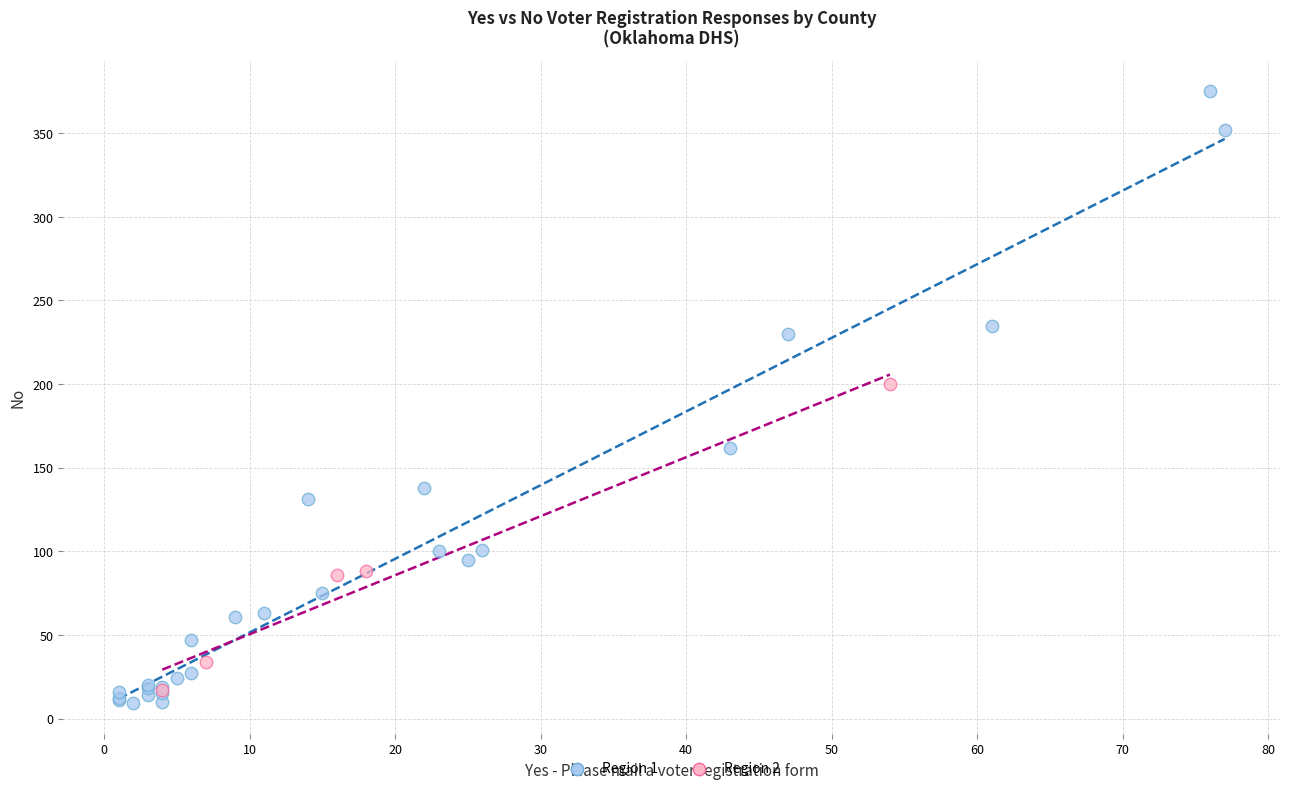

Which series has the largest Y range (max minus min)?

Region 1